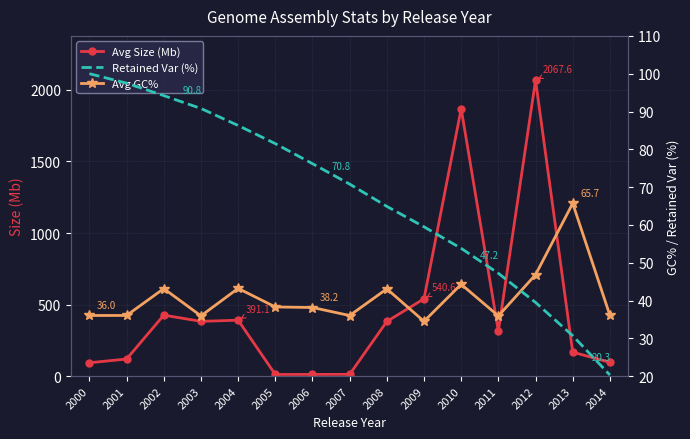

How many series are shown in this chart?

3